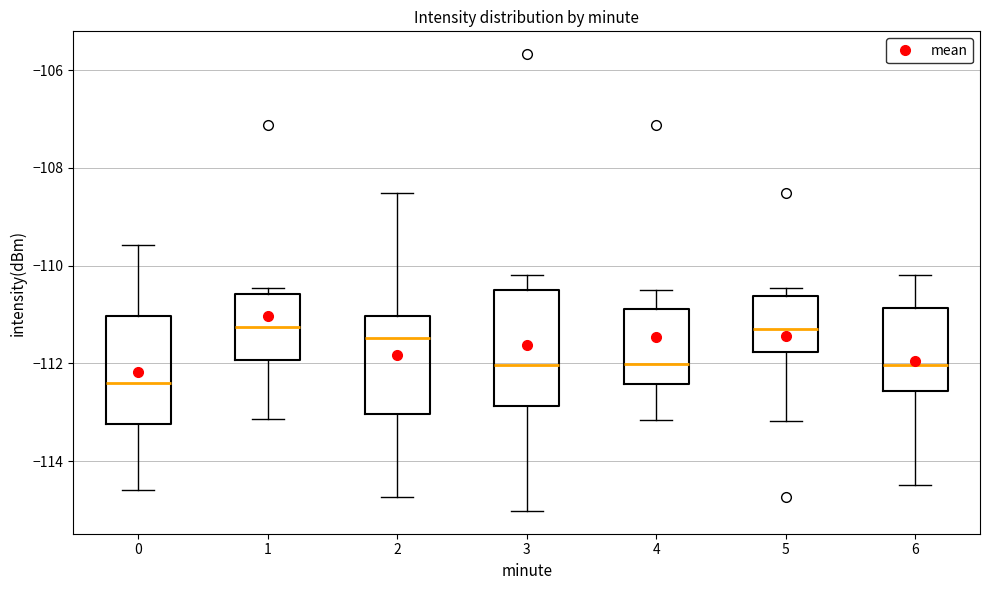

Reading left to right, read every box against the y-axis: the position of its median line, the range the box covers, and the ends of its whiskers. The values are not printed on the chart, so give them approximately, as read against the axis.

0: median -112.4, box -113.2 to -111.0, whiskers -114.6 to -109.6
1: median -111.2, box -112.0 to -110.6, whiskers -113.2 to -110.4
2: median -111.4, box -113.0 to -111.0, whiskers -114.8 to -108.6
3: median -112.0, box -112.8 to -110.6, whiskers -115.0 to -110.2
4: median -112.0, box -112.4 to -110.8, whiskers -113.2 to -110.4
5: median -111.2, box -111.8 to -110.6, whiskers -113.2 to -110.4
6: median -112.0, box -112.6 to -110.8, whiskers -114.4 to -110.2